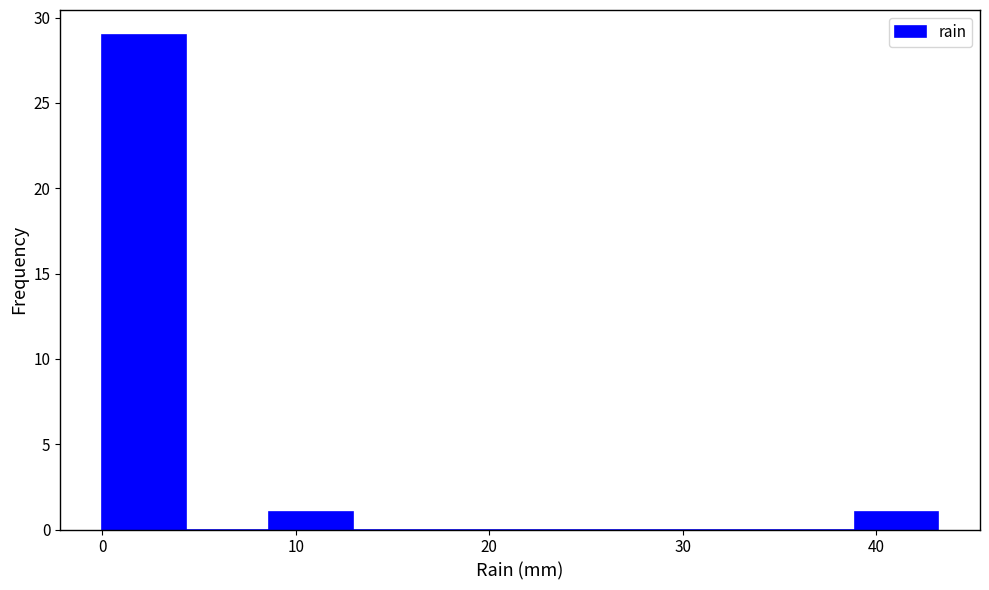

Over which range of the x-axis is the bar tallest?

0 to 4